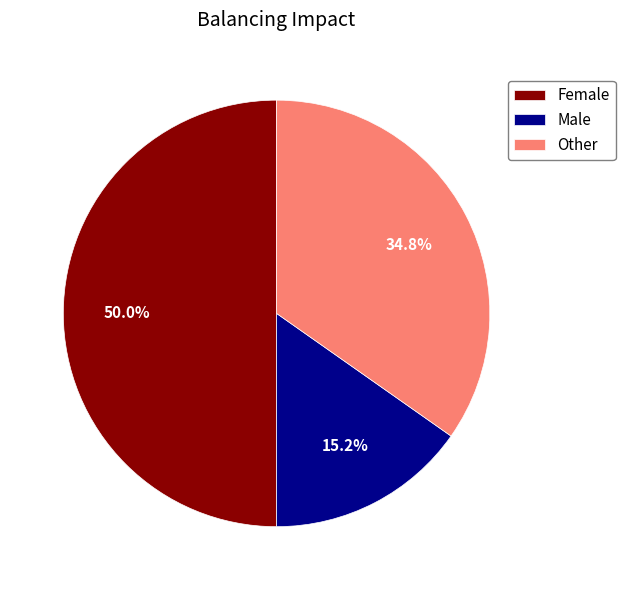

Do Female and Male together represent more than half of the pie?

Yes